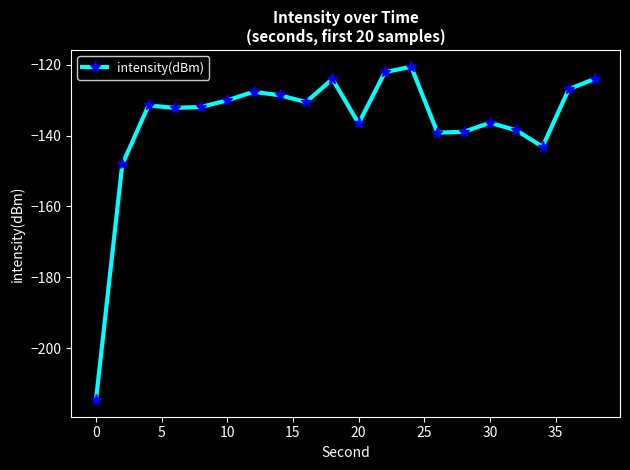

What is the value of the 8th point from the left?

-128.6